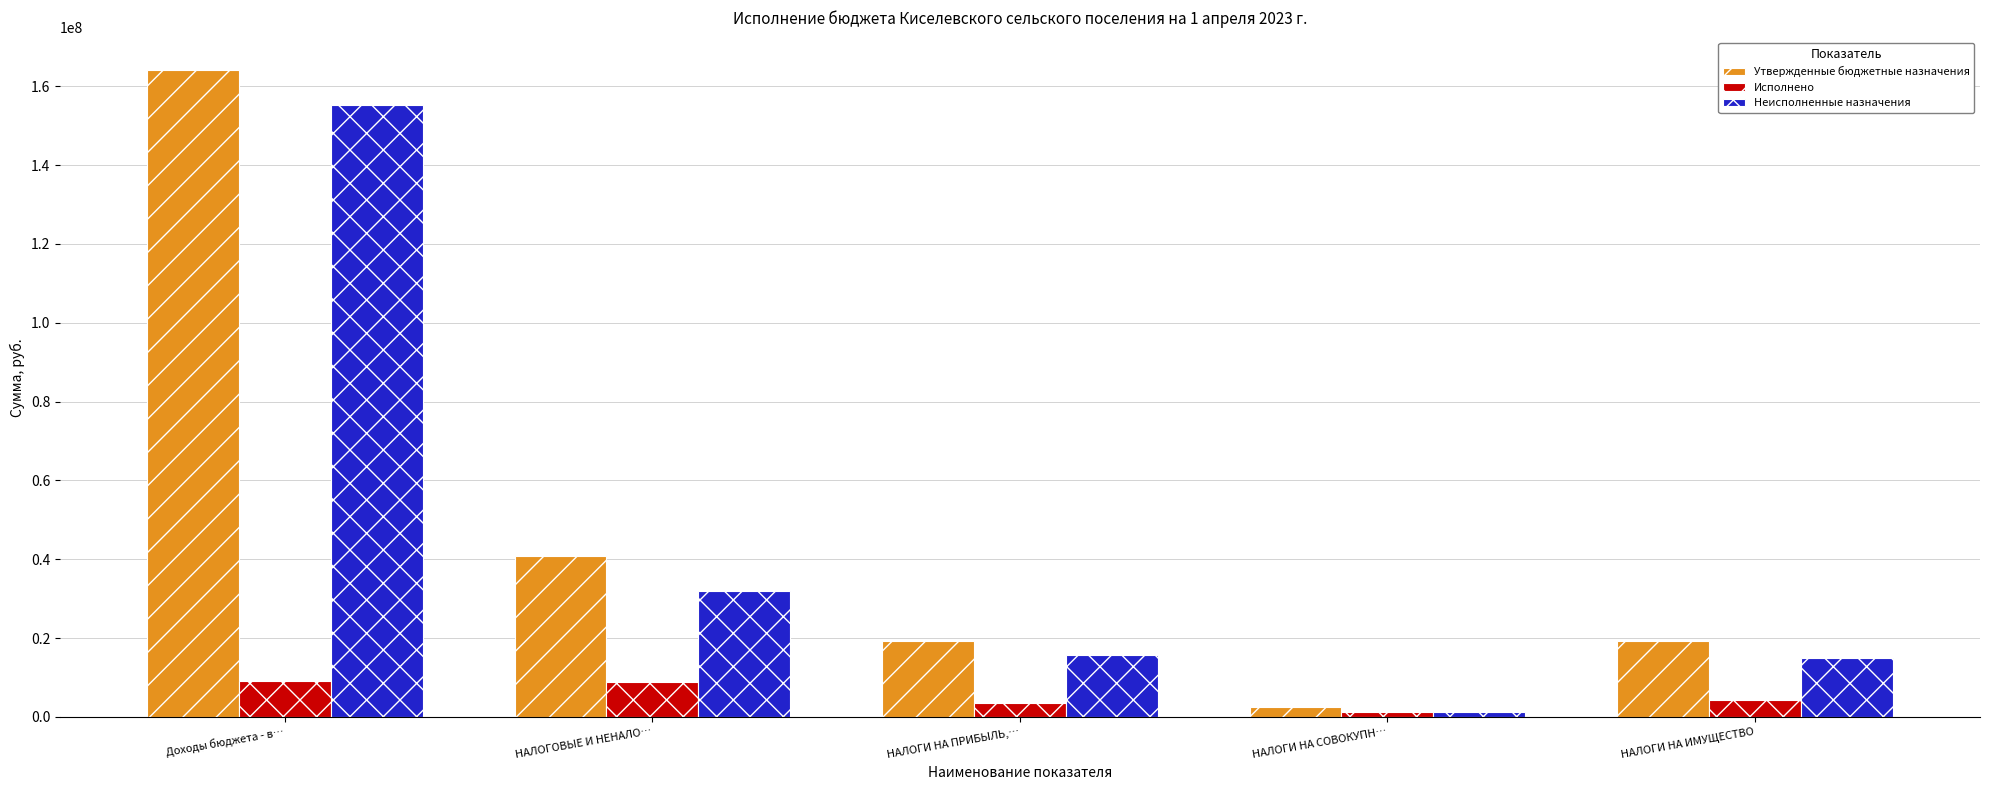

What is the difference between the highest and lowest values at НАЛОГИ НА ИМУЩЕСТВО?

14939084.6